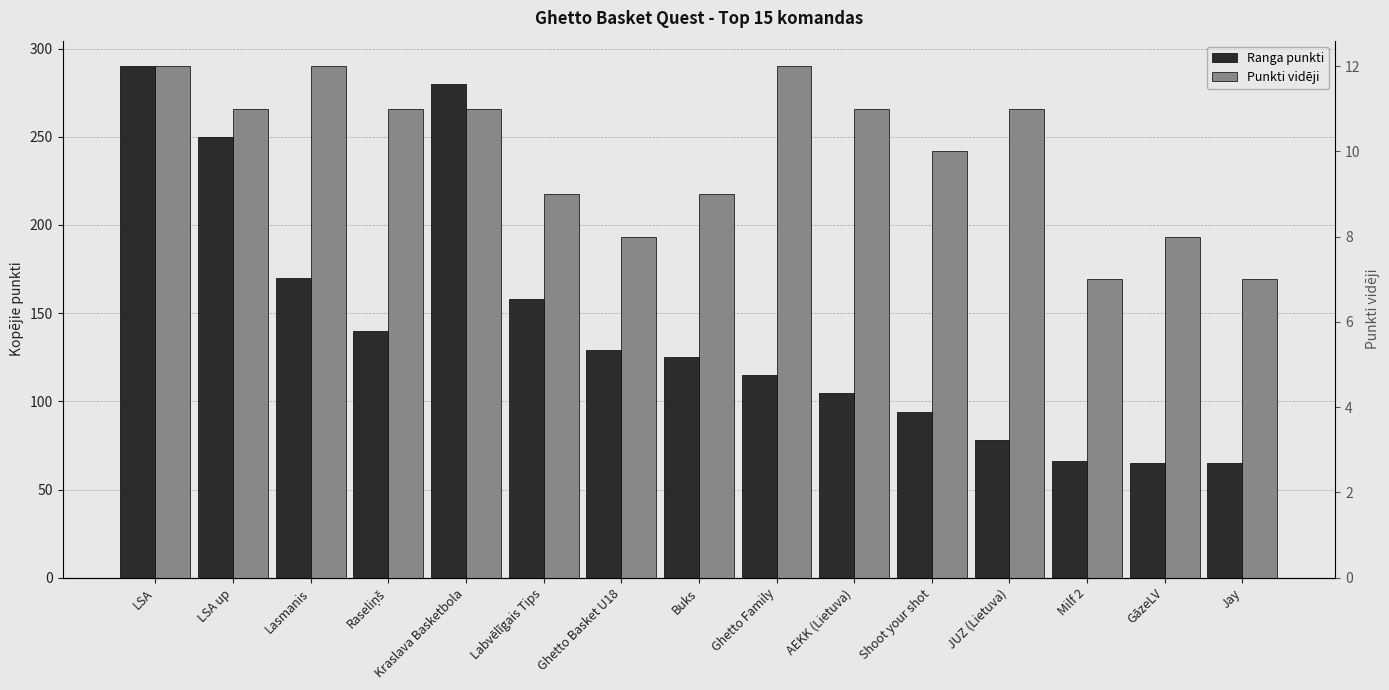

What position from the right is LSA?

15